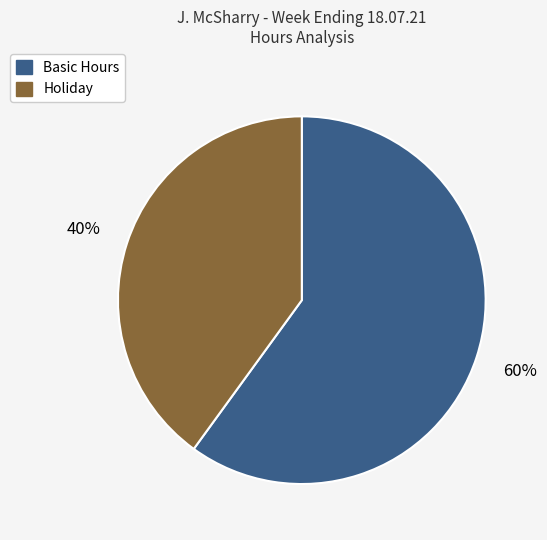

What is the ratio of the value at Basic Hours to the value at Holiday?

1.5